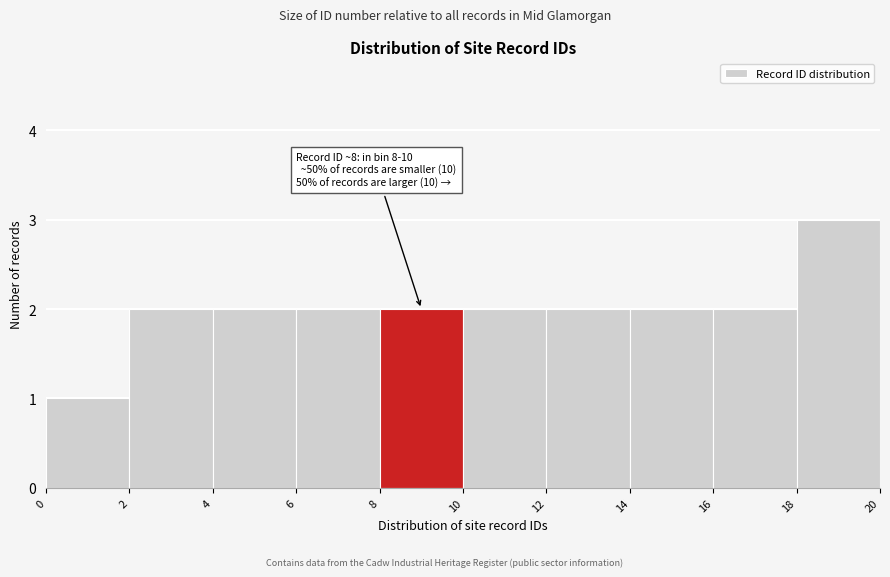

Over which range of the x-axis is the bar tallest?

18 to 20